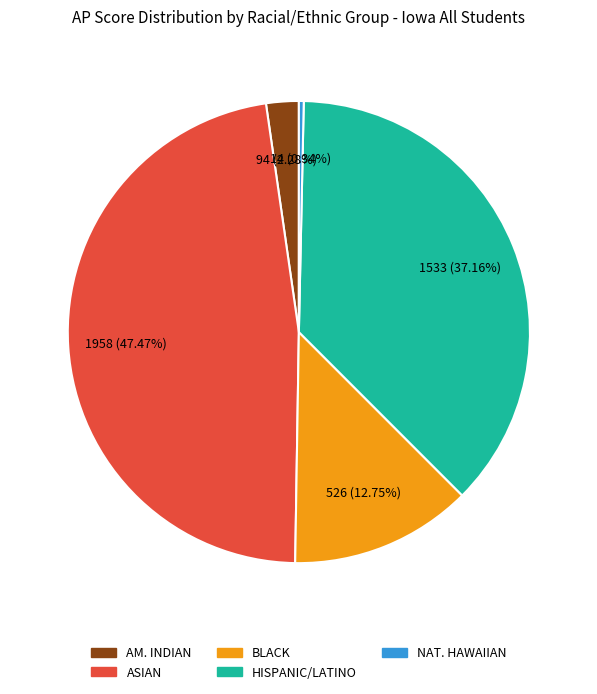

Is there a majority slice in this chart?

No